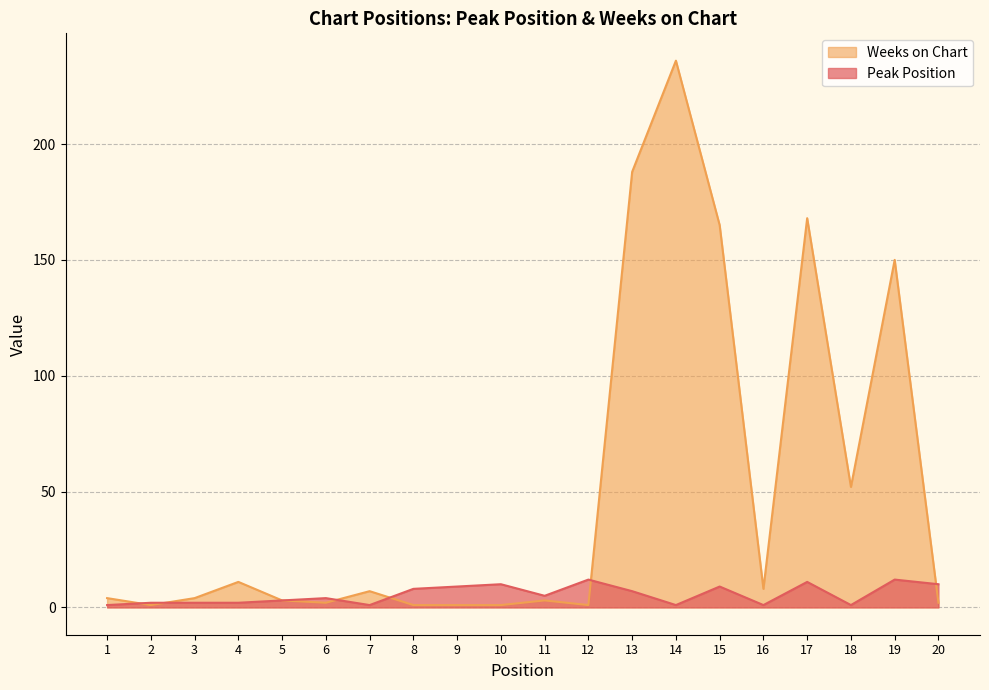

At which label does Peak Position reach its peak?

12